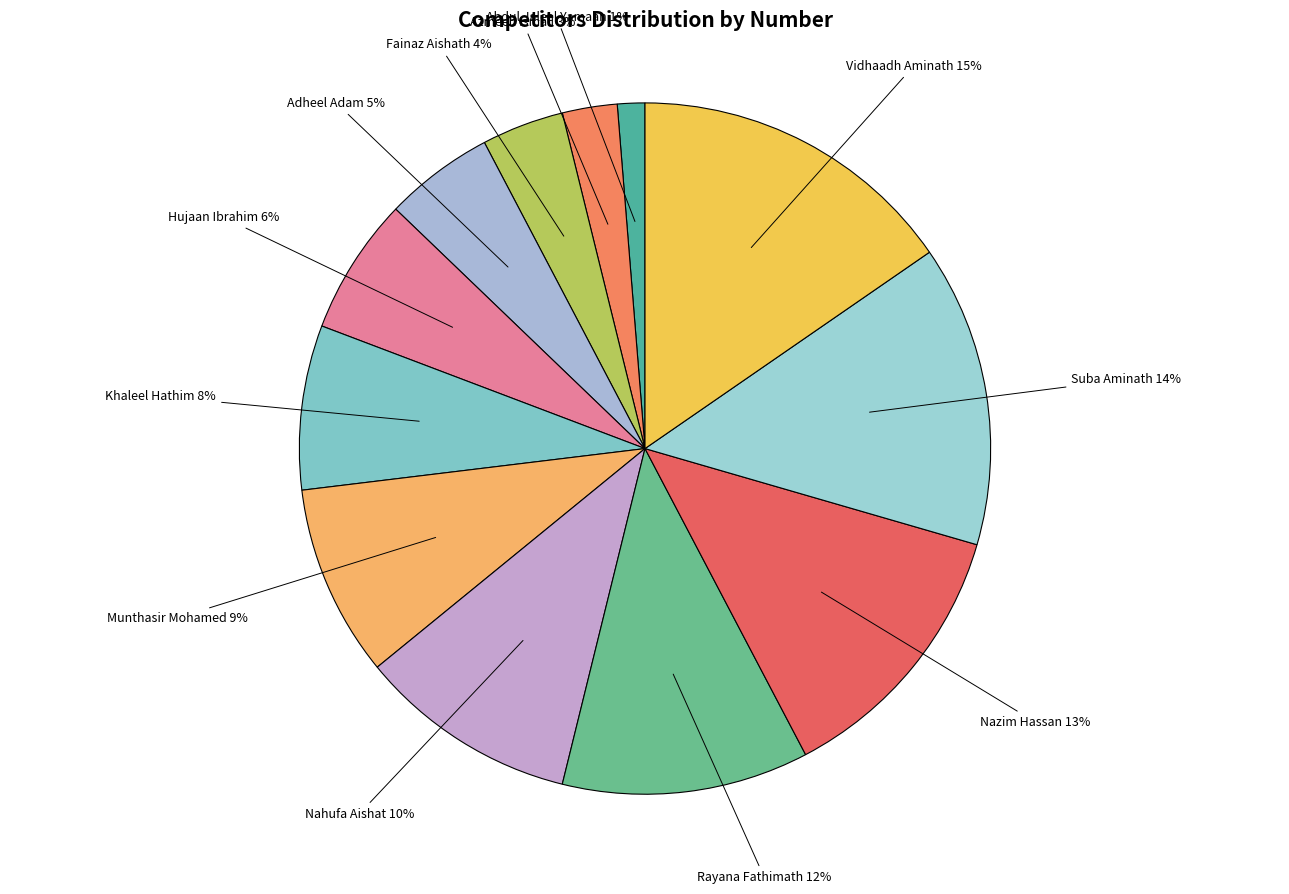

Count the number of slices in the pie.

12